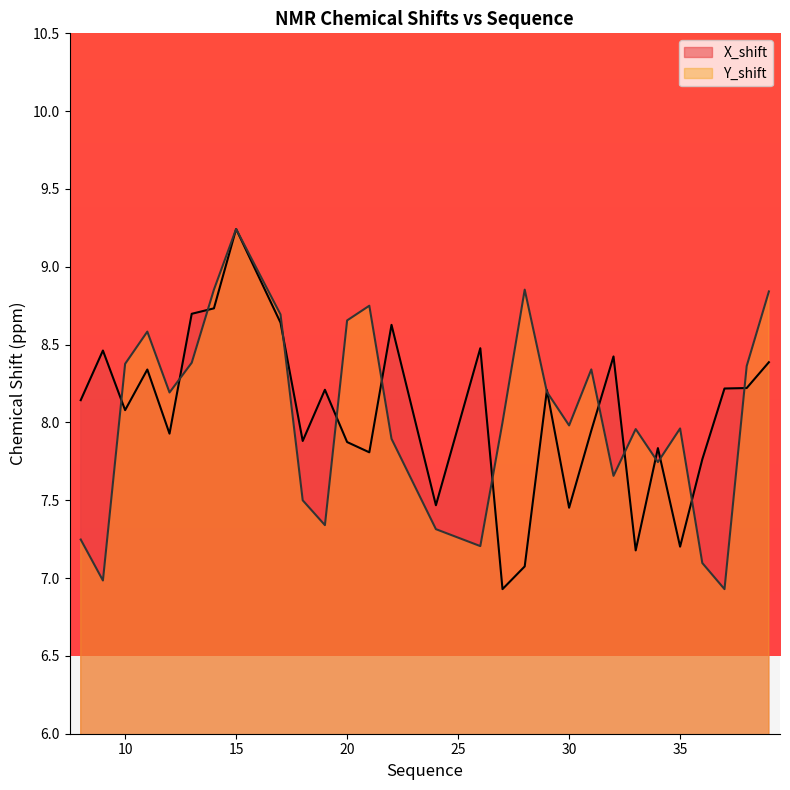

Which has a higher value, 20 or 8?

8